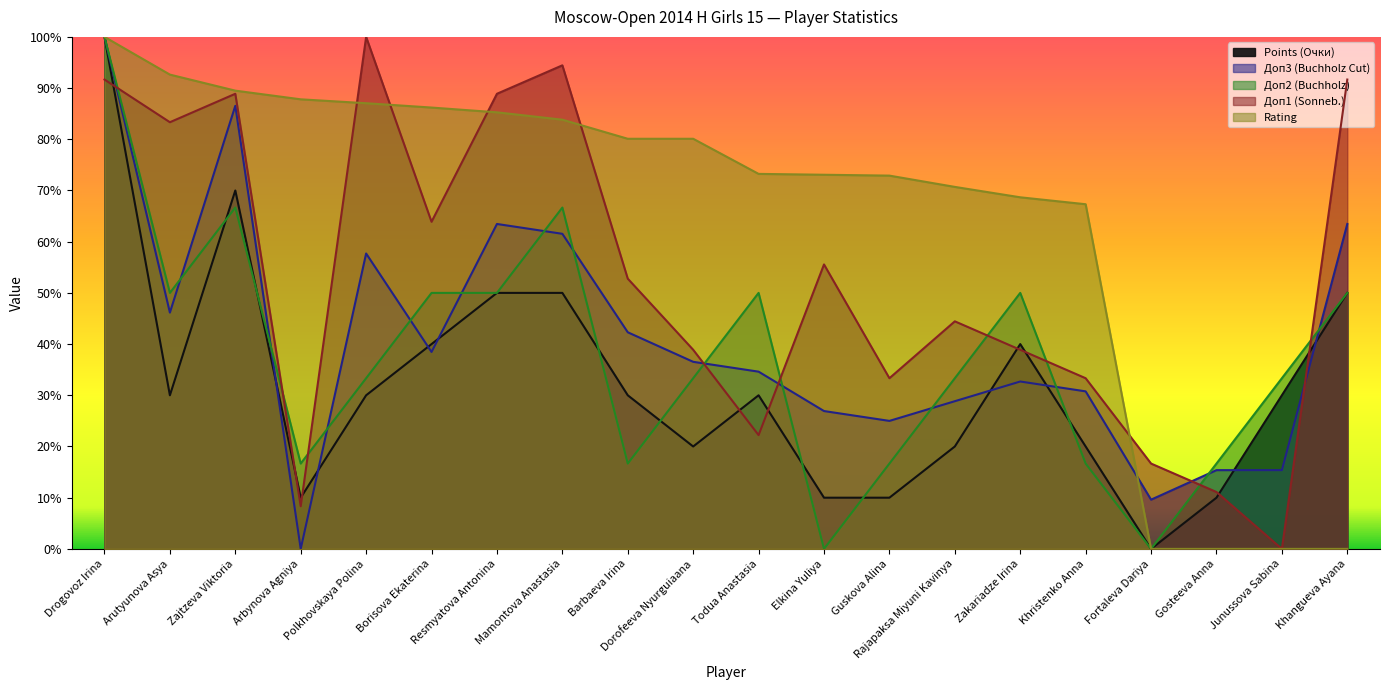

The value of Доп2 (Buchholz) at Elkina Yuliya is 33.8. True or false?

False